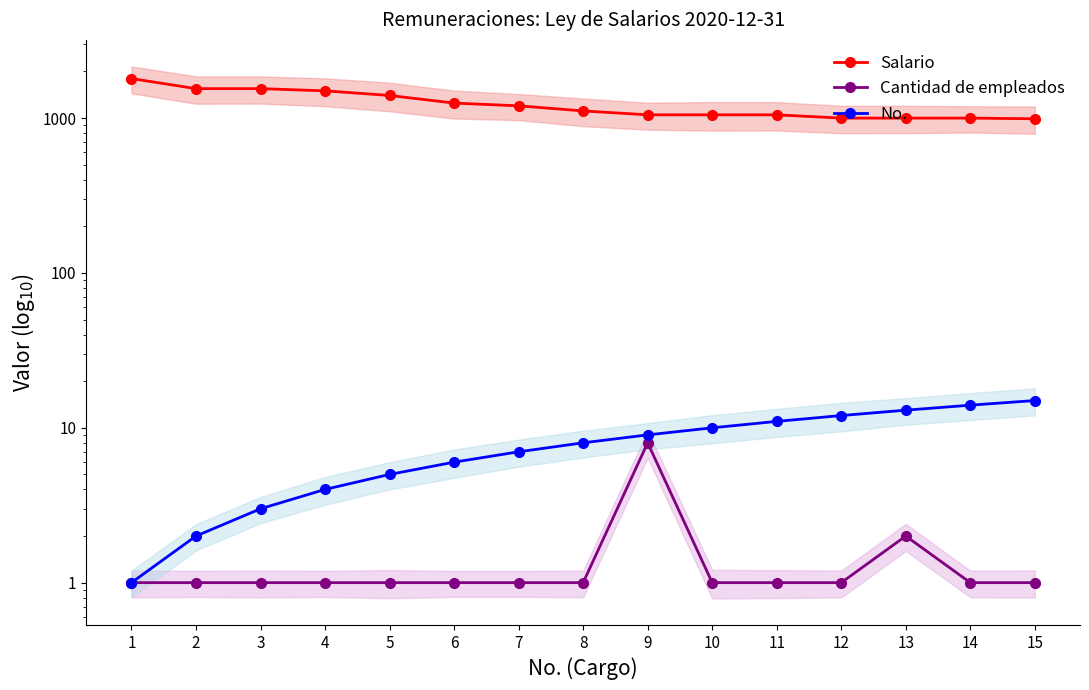

Reading left to right, extract all data points from this chart.

Salario: 1=1800.0	2=1550.0	3=1550.0	4=1500.0	5=1400.0	6=1250.0	7=1200.0	8=1112.5	9=1050.0	10=1050.0	11=1050.0	12=1000.0	13=1000.0	14=1000.0	15=990.0
Cantidad de empleados: 1=1.0	2=1.0	3=1.0	4=1.0	5=1.0	6=1.0	7=1.0	8=1.0	9=8.0	10=1.0	11=1.0	12=1.0	13=2.0	14=1.0	15=1.0
No.: 1=1.0	2=2.0	3=3.0	4=4.0	5=5.0	6=6.0	7=7.0	8=8.0	9=9.0	10=10.0	11=11.0	12=12.0	13=13.0	14=14.0	15=15.0